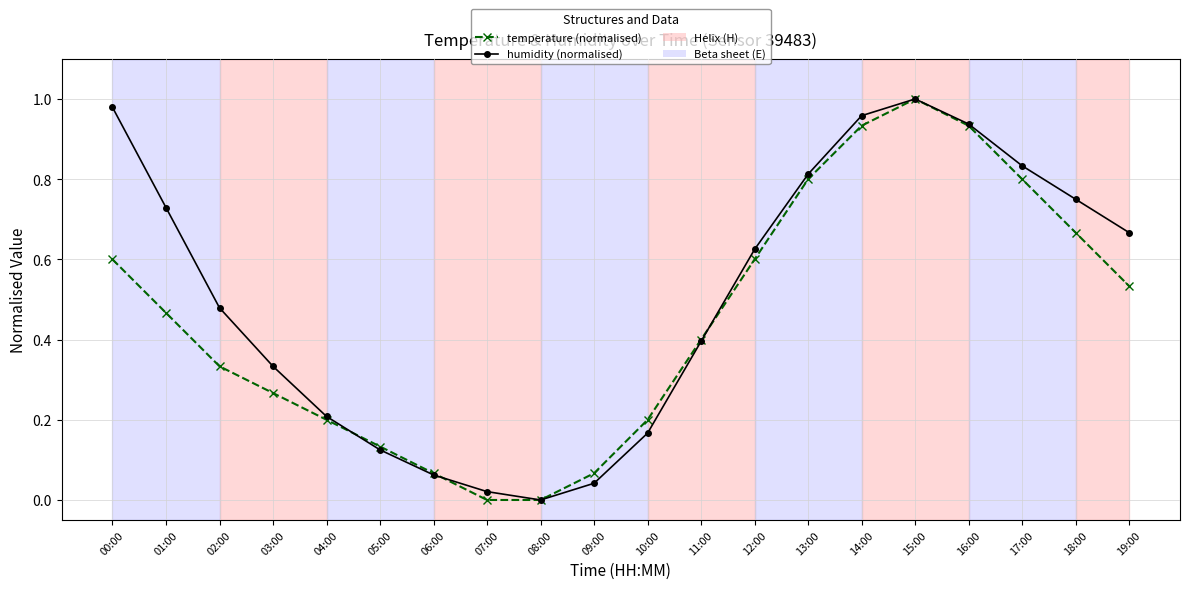

What is the label of the 7th point from the left?

06:00